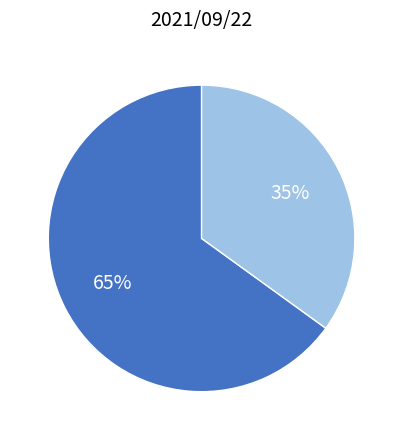

How many slices are in this pie chart?

2